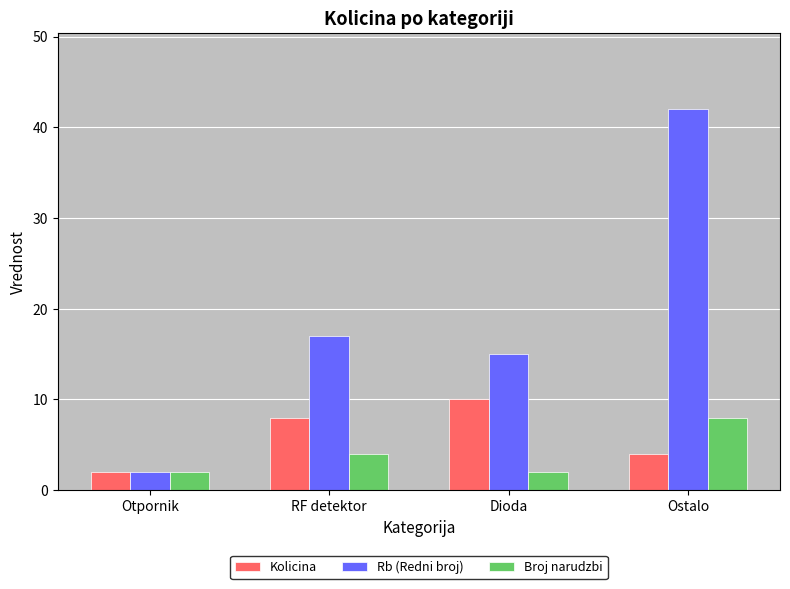

Between Otpornik and RF detektor, which series saw the biggest shift?

Rb (Redni broj)